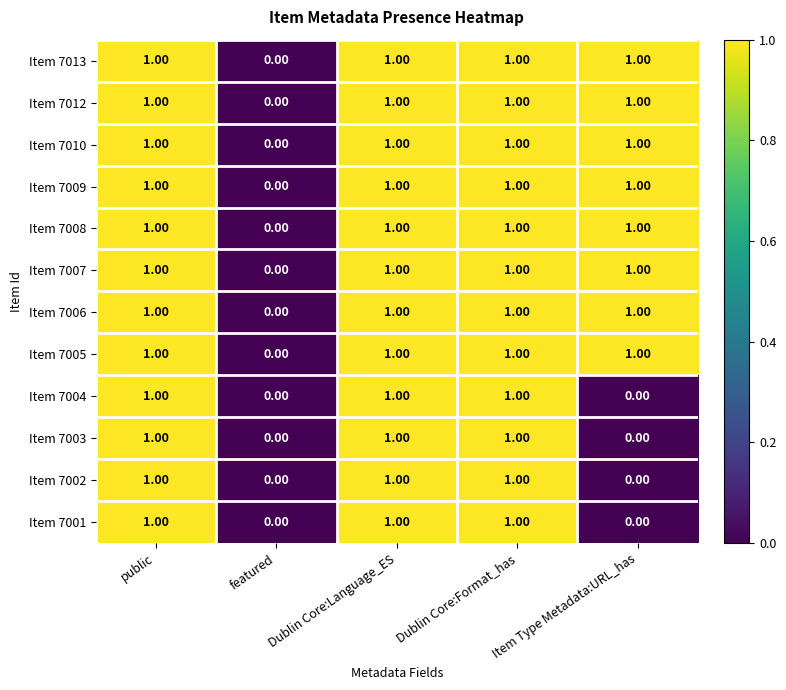

What is the total value across all series at Dublin Core:Language_ES?

12